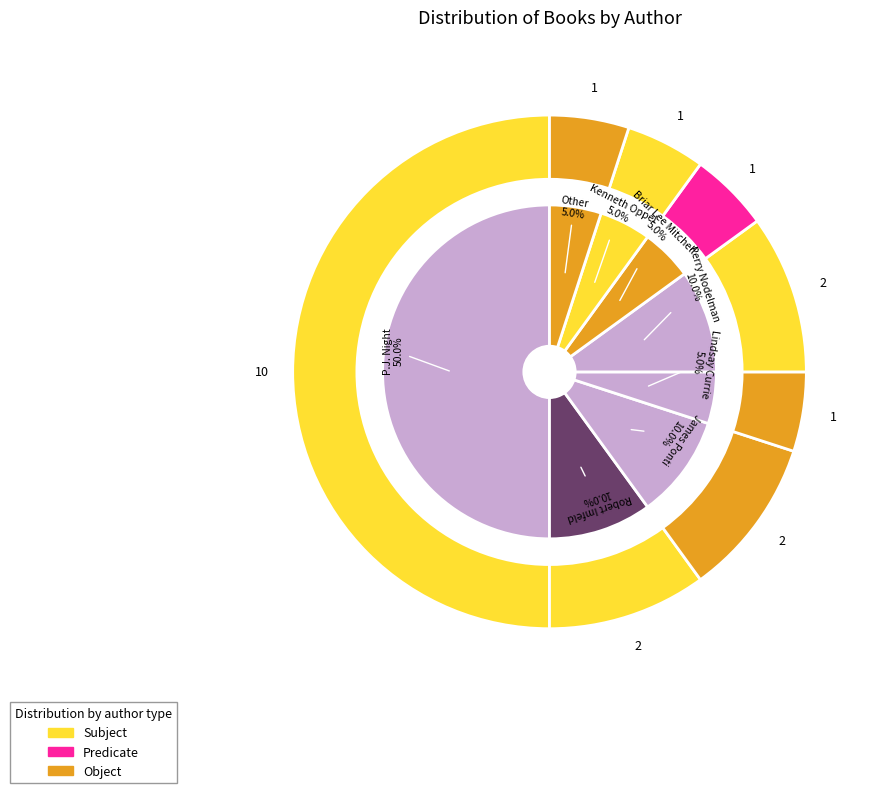

How many slices are in this pie chart?

9